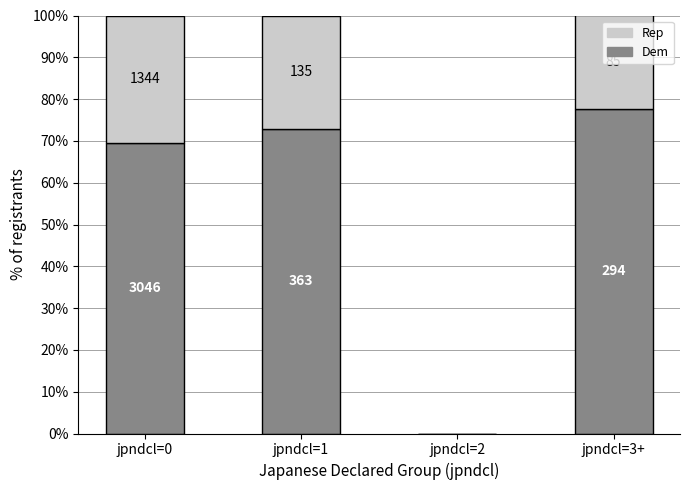

What is the total value across all series at jpndcl=1?

100.0